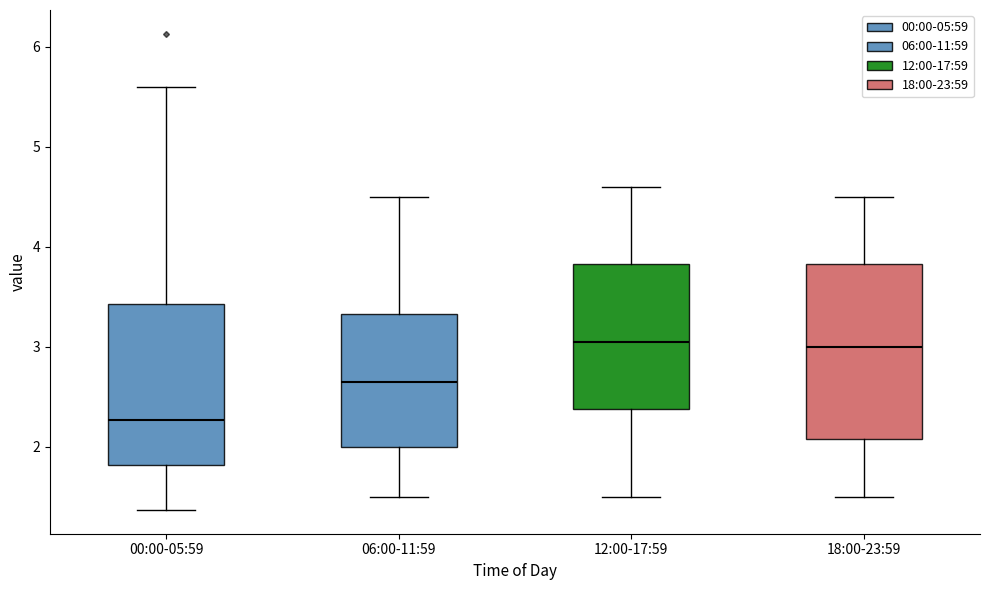

Reading left to right, read every box against the y-axis: the position of its median line, the range the box covers, and the ends of its whiskers. The values are not printed on the chart, so give them approximately, as read against the axis.

00:00-05:59: median 2.3, box 1.8 to 3.4, whiskers 1.4 to 5.6
06:00-11:59: median 2.7, box 2.0 to 3.3, whiskers 1.5 to 4.5
12:00-17:59: median 3.1, box 2.4 to 3.8, whiskers 1.5 to 4.6
18:00-23:59: median 3.0, box 2.1 to 3.8, whiskers 1.5 to 4.5